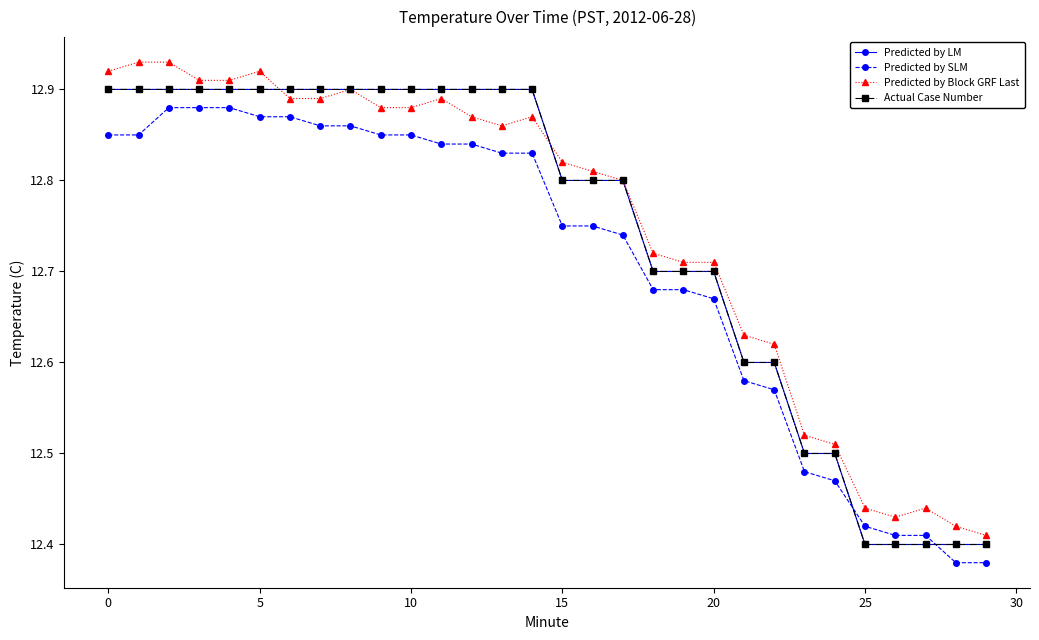

Does the chart have visible grid lines?

No